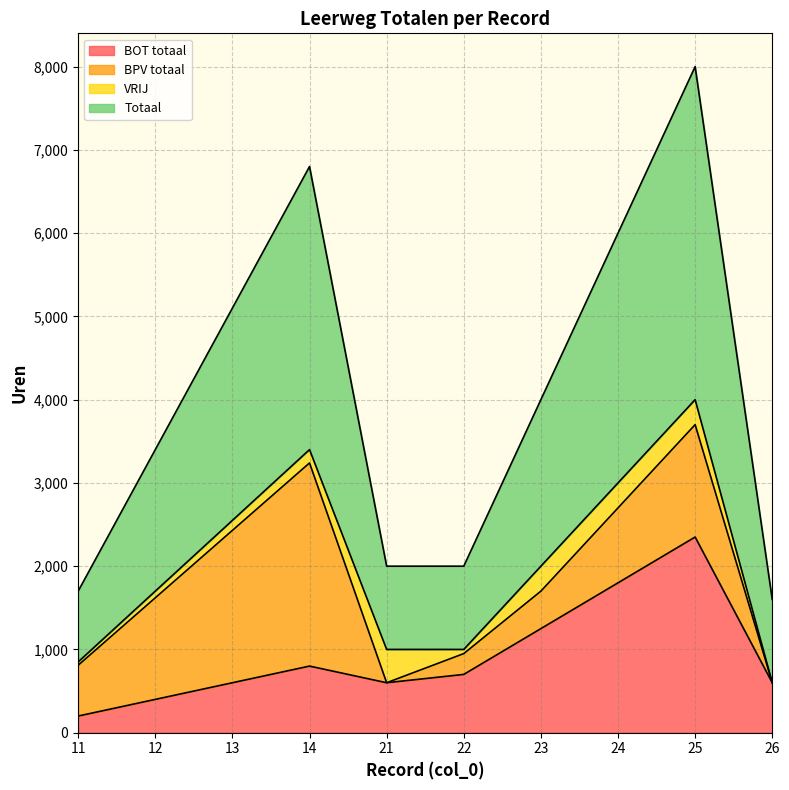

Does the chart have visible grid lines?

Yes